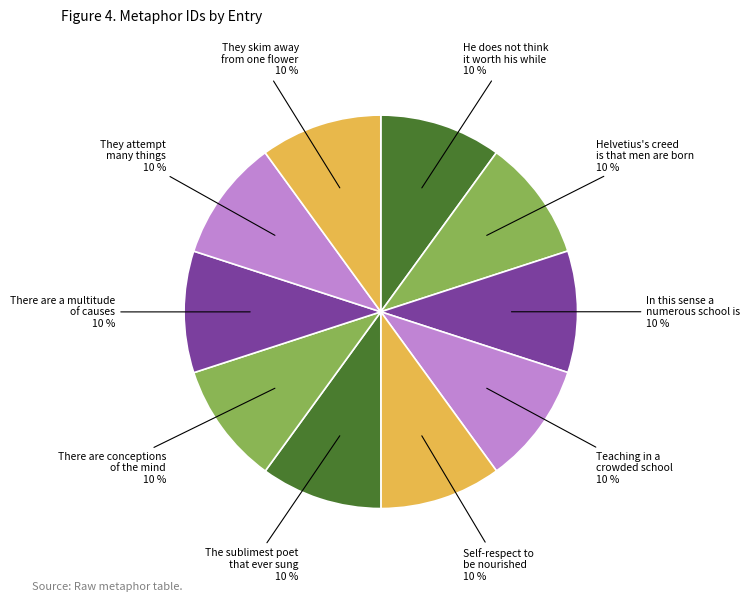

Does any single category account for the majority?

No